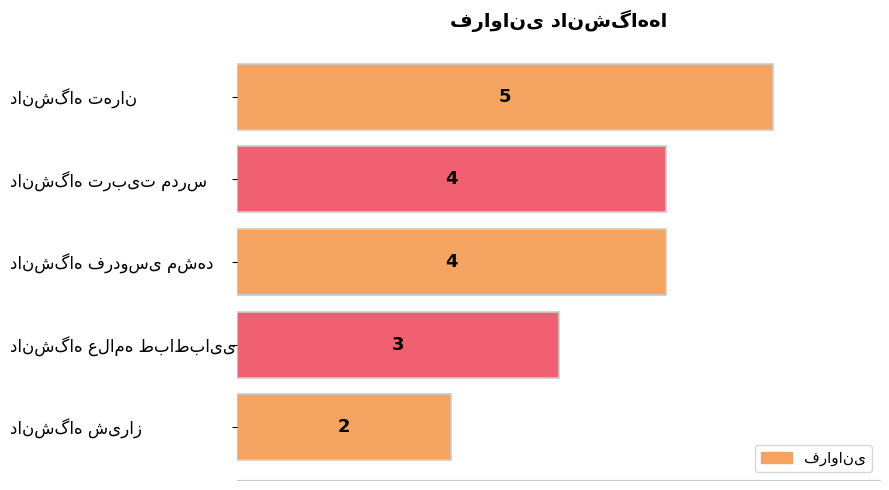

What is the value of the 1st bar from the top?

5